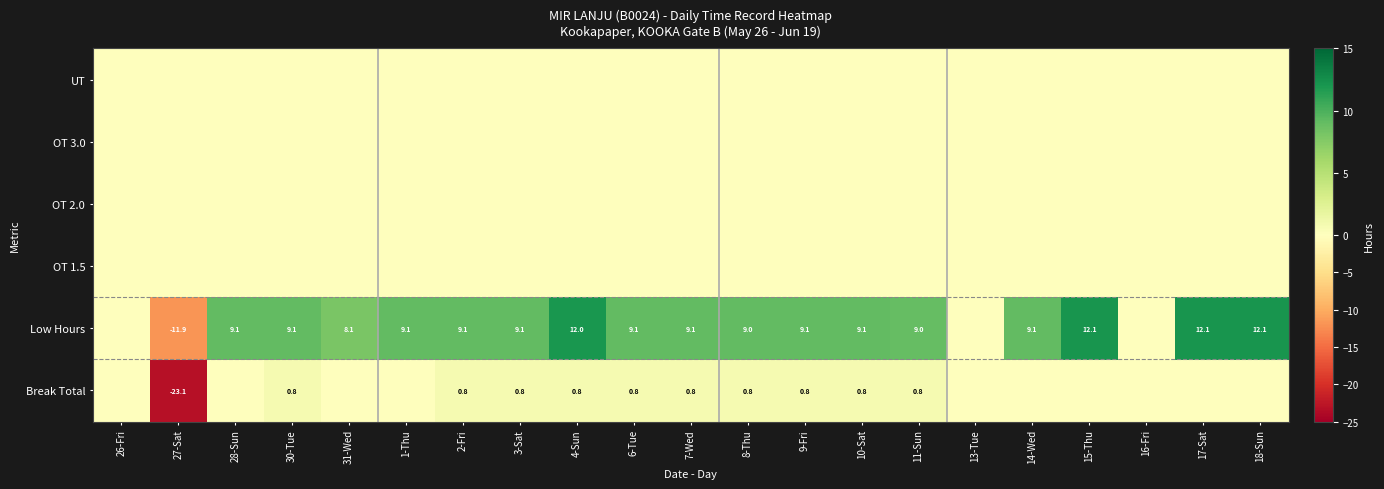

How many data points does each series have?

21